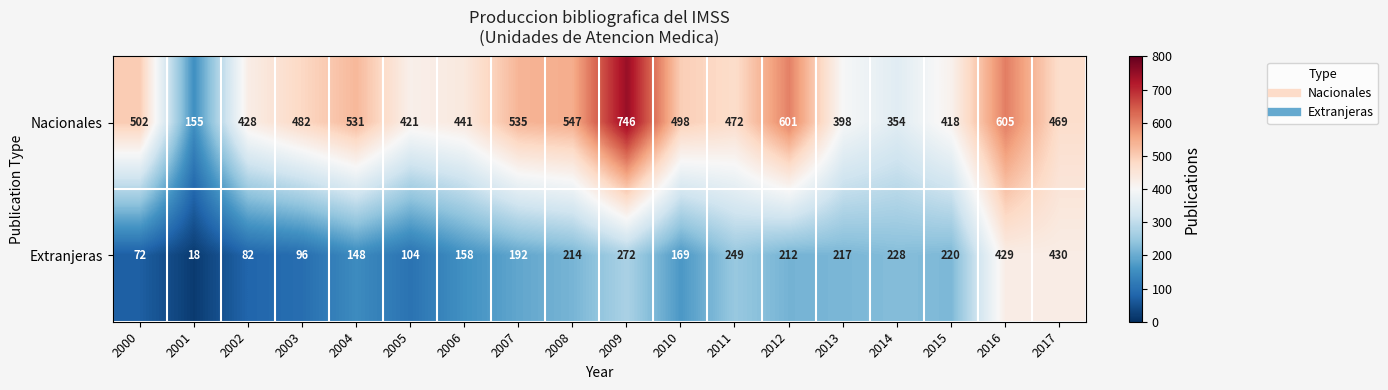

Which series has the largest total across all categories?

Nacionales